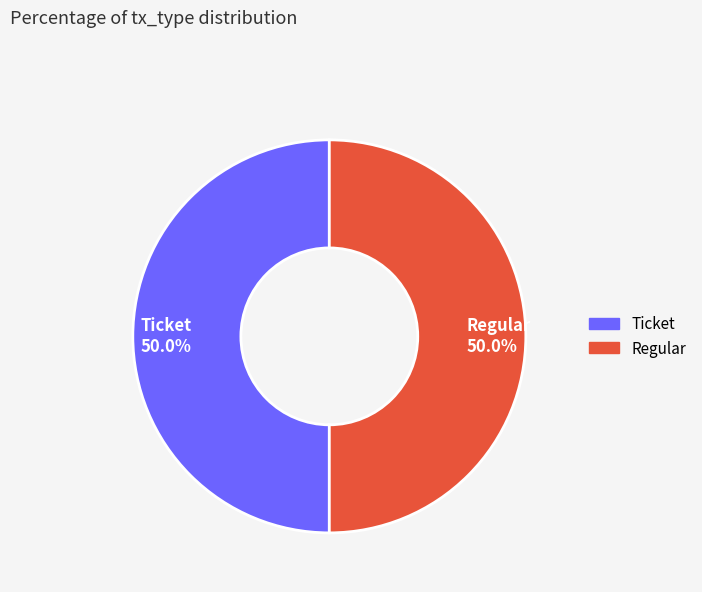

What portion of the pie excludes Ticket 50.0%?

50.0%